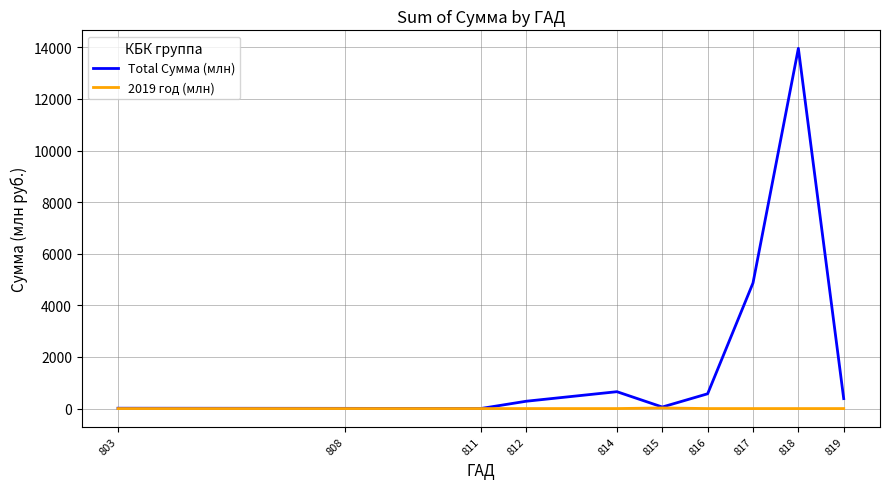

Where is Total Сумма (млн) nearest to the value 6981?

817